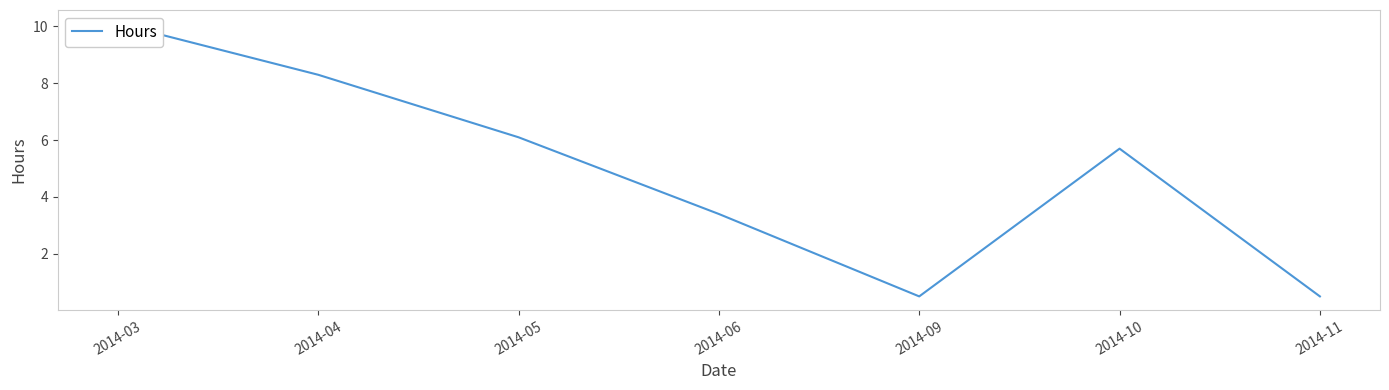

What is the value of the 4th point from the left?

3.4